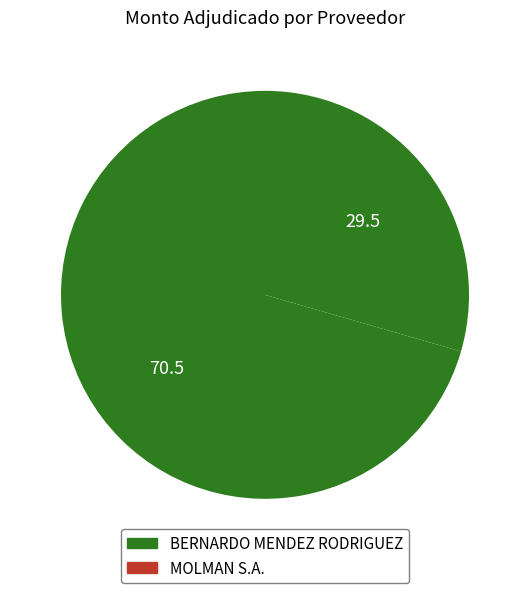

How many segments does this pie chart have?

2